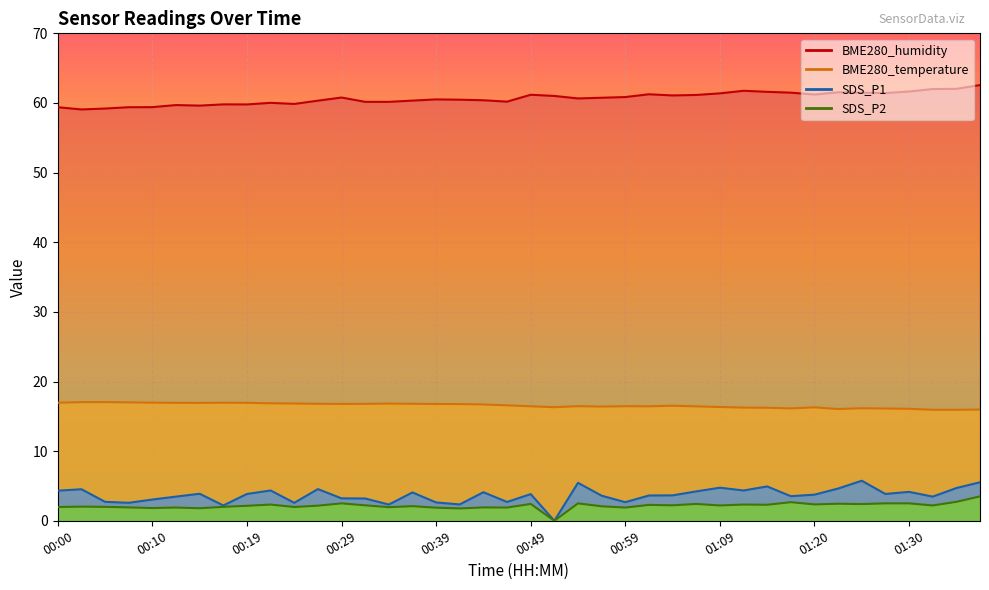

What is the difference between the second highest and minimum values in the BME280_humidity series?

3.0